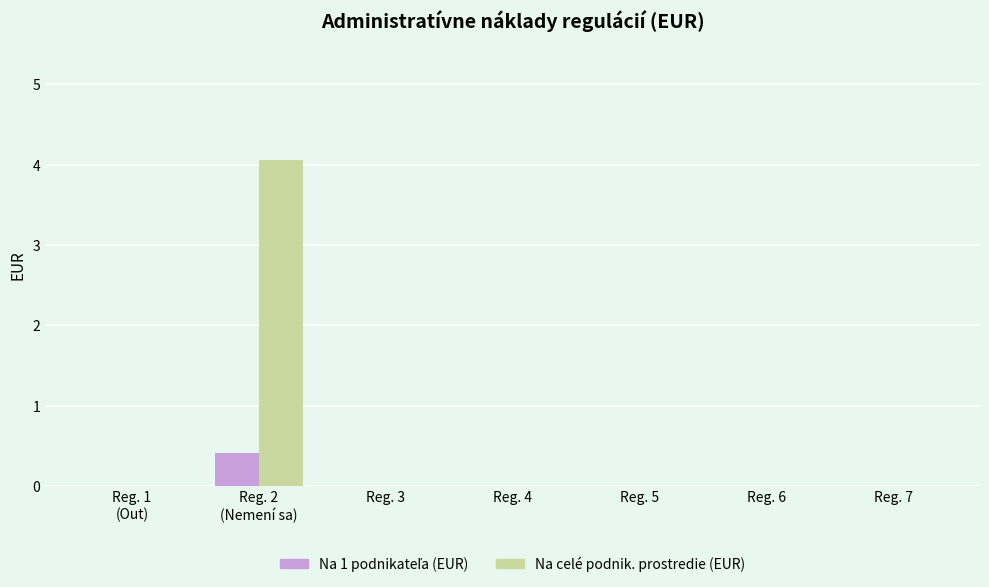

The value of Na celé podnik. prostredie (EUR) at Reg. 3 is 0.0. True or false?

True